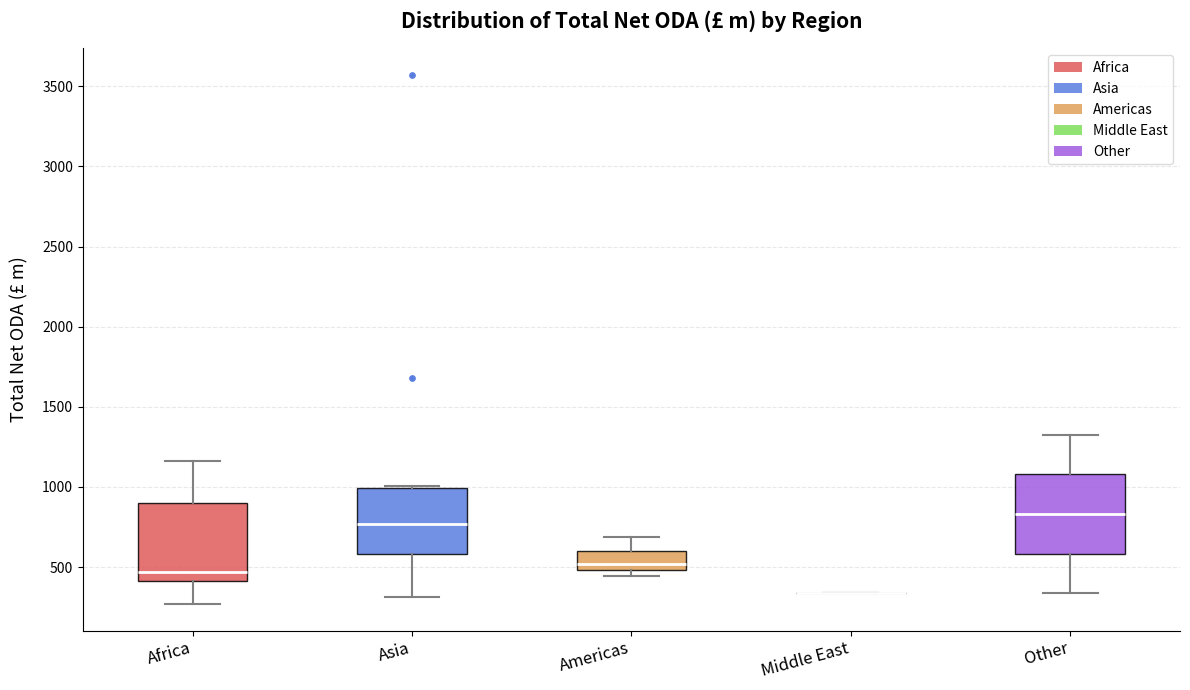

Where does the upper whisker of the box for Africa end on the y-axis? The values are not printed on the chart, so give them approximately, as read against the axis.

1150